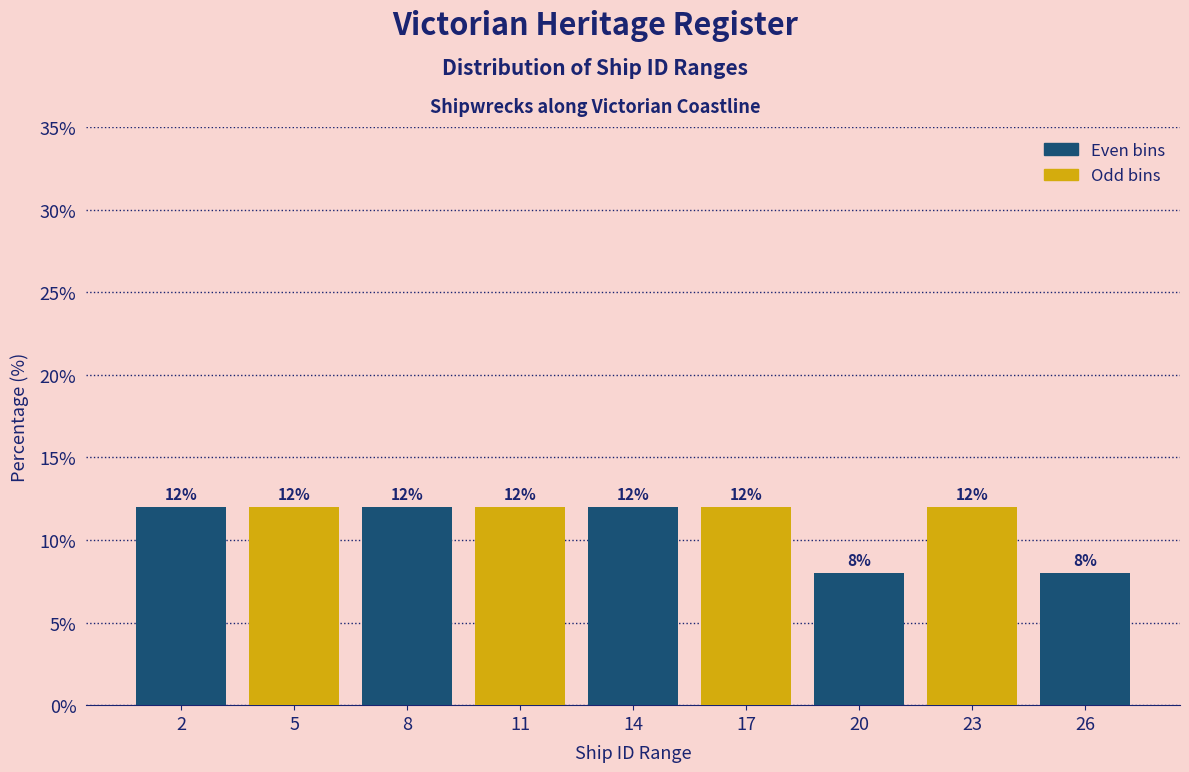

Reading left to right, what are all the values shown in this chart?

12	12	12	12	12	12	8	12	8